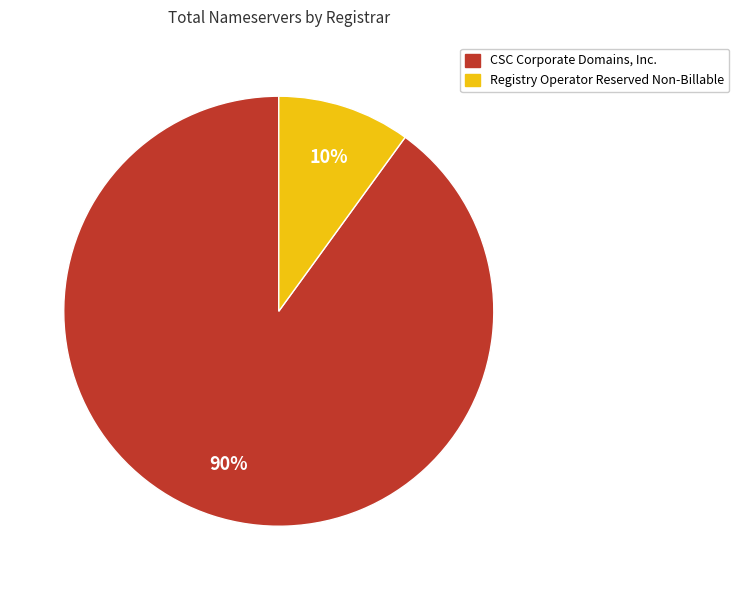

To the nearest percent, what is the difference between the largest and smallest slice percentages?

80%